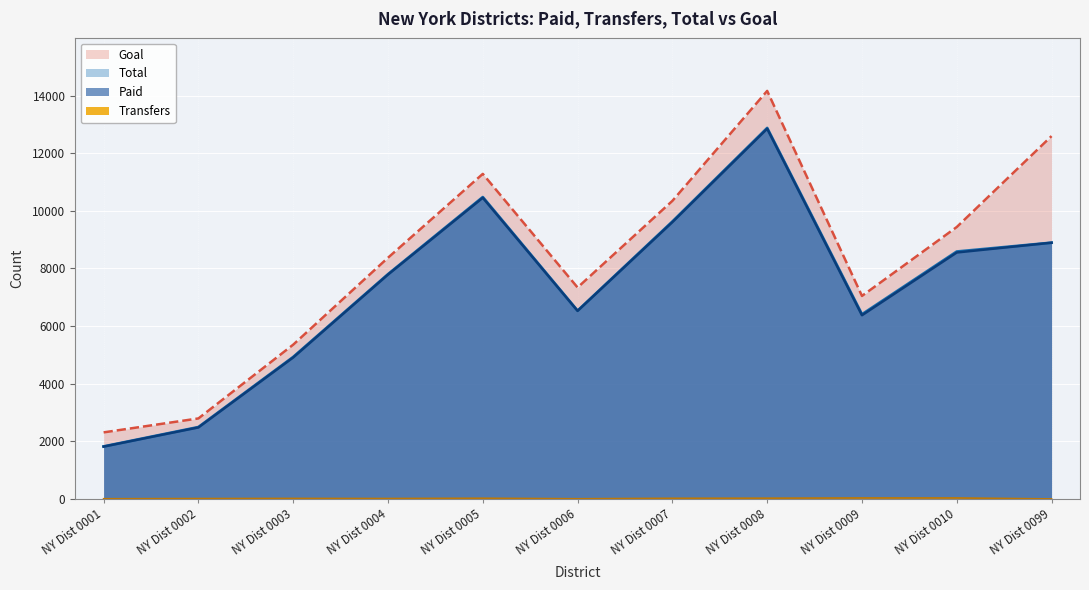

At which category is the sum across all series the highest?

NY Dist 0008